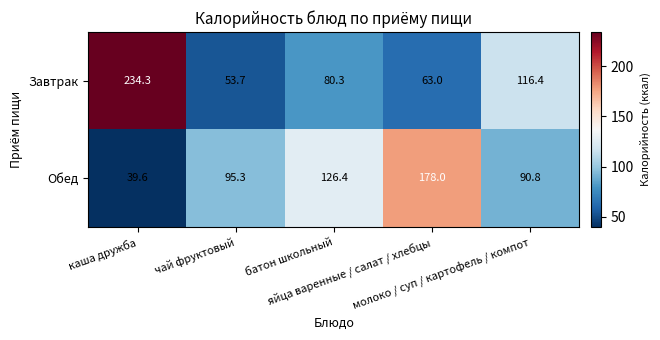

What is the difference between the second highest and minimum values in the Завтрак series?

62.7